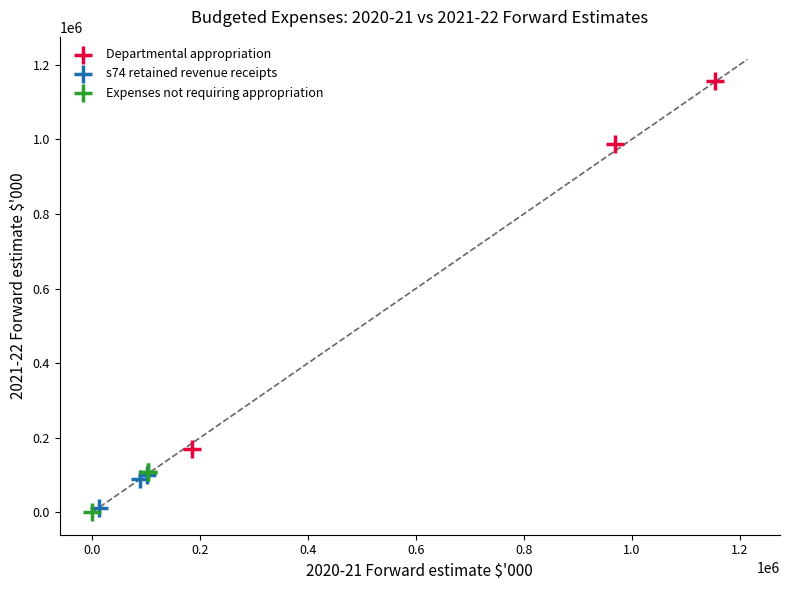

Which series has the largest Y range (max minus min)?

Departmental appropriation